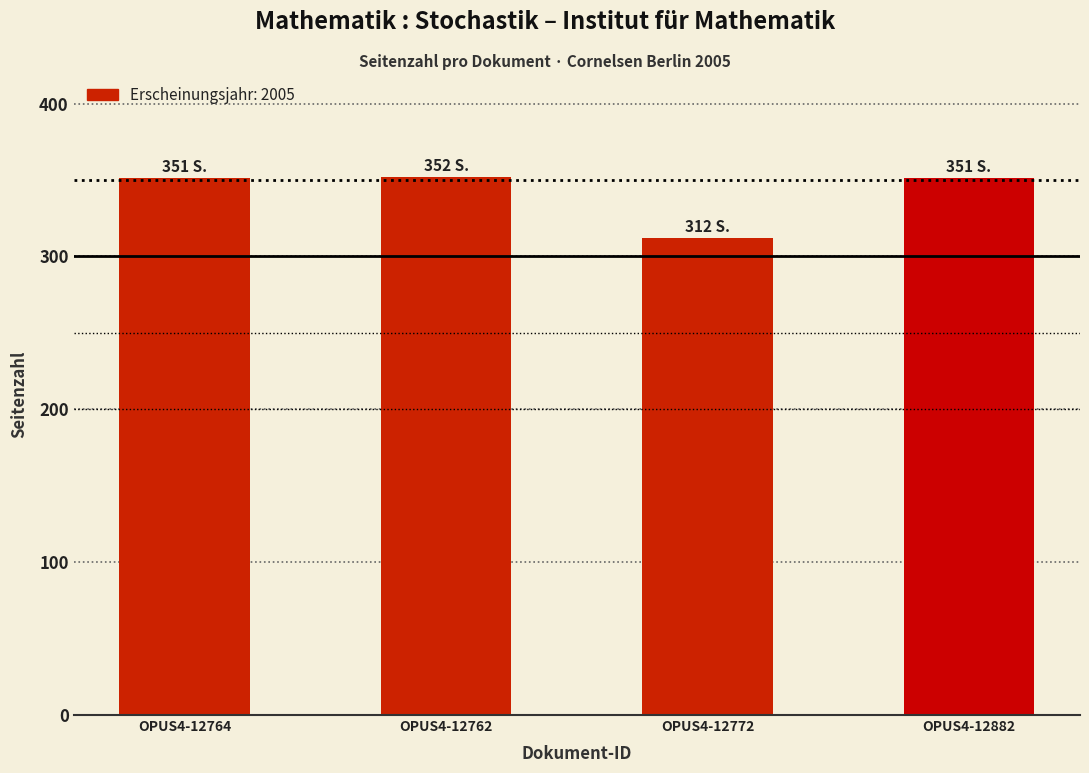

What is the ratio of the value at OPUS4-12764 to the value at OPUS4-12762?

1.0